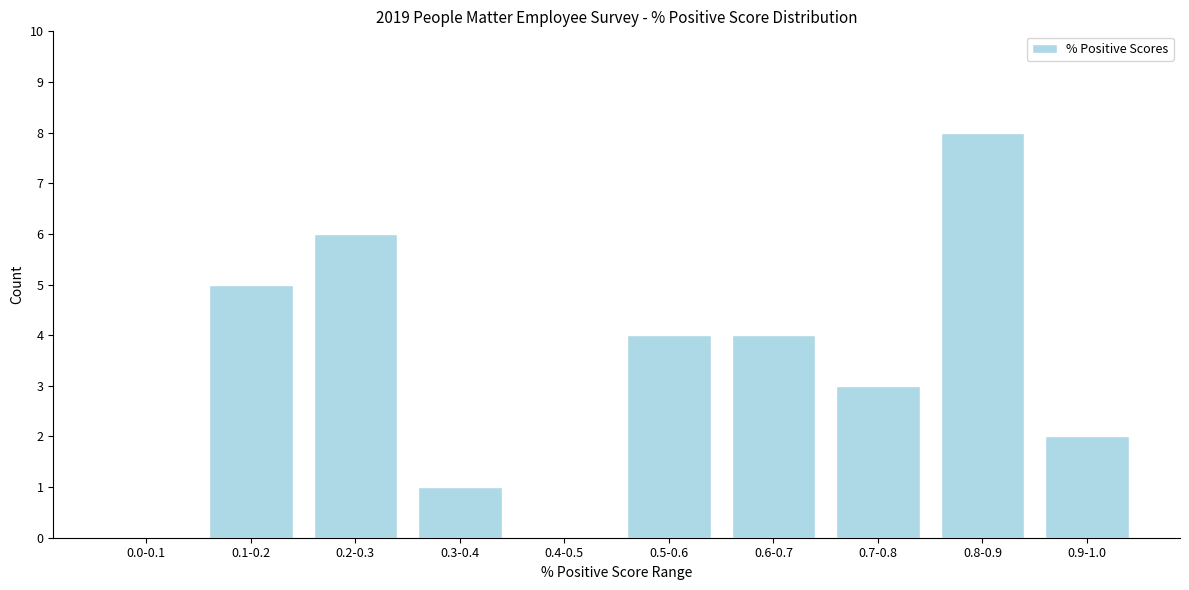

Reading left to right, transcribe all the data shown in this chart.

0.0-0.1=0	0.1-0.2=5	0.2-0.3=6	0.3-0.4=1	0.4-0.5=0	0.5-0.6=4	0.6-0.7=4	0.7-0.8=3	0.8-0.9=8	0.9-1.0=2